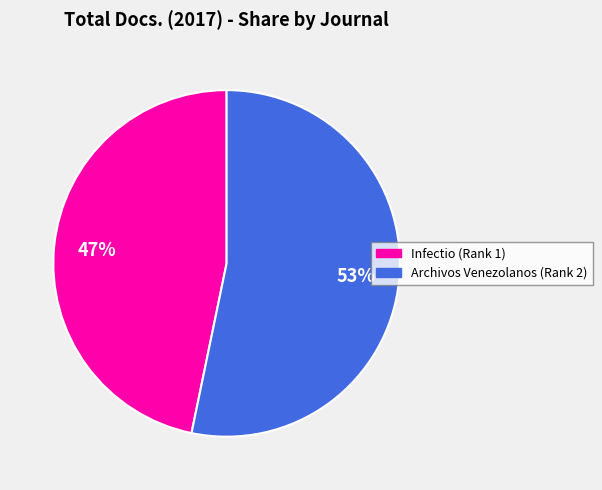

True or false: Infectio (Rank 1) accounts for 47% of the total.

True